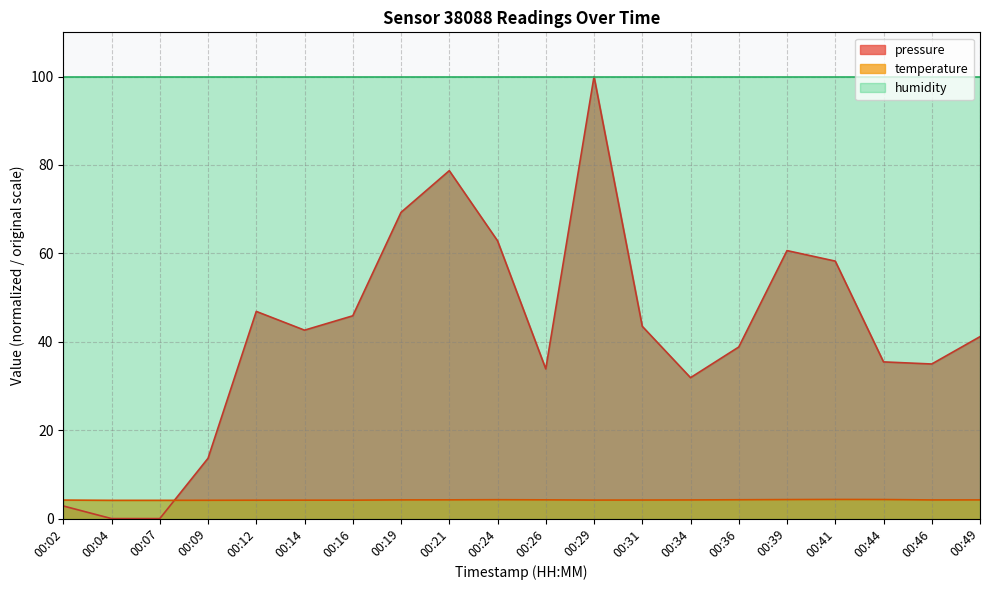

What is the maximum value shown in the chart?

100.0